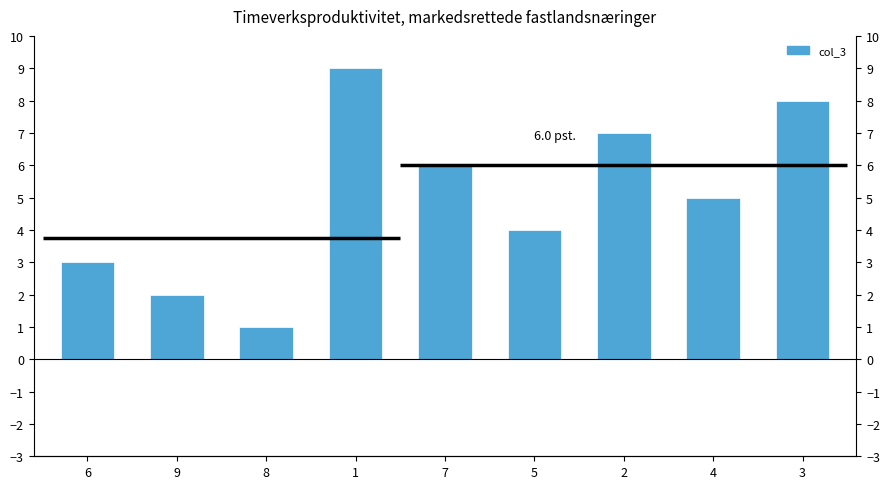

How many values are below 5?

4